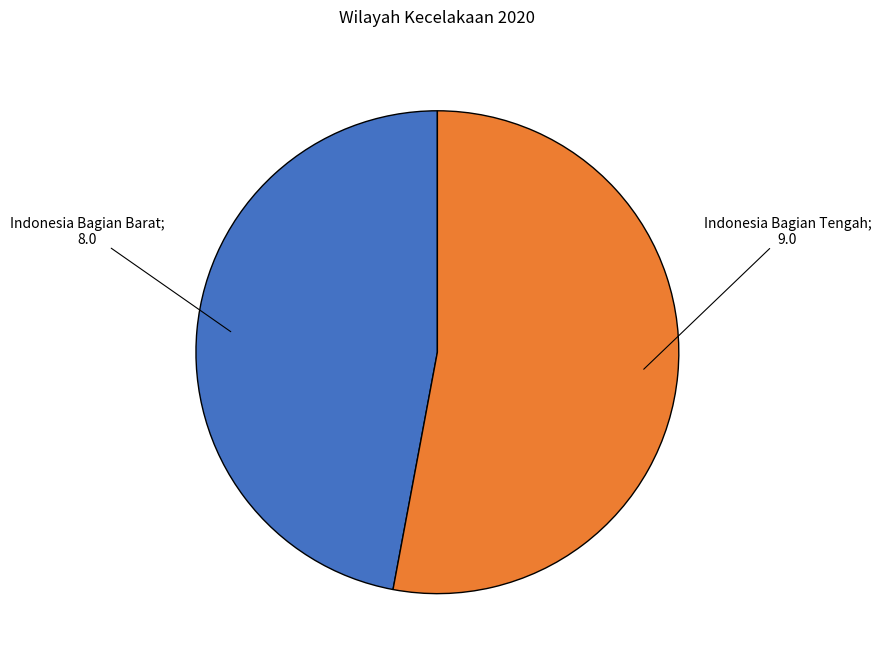

Is there a majority slice in this chart?

Yes